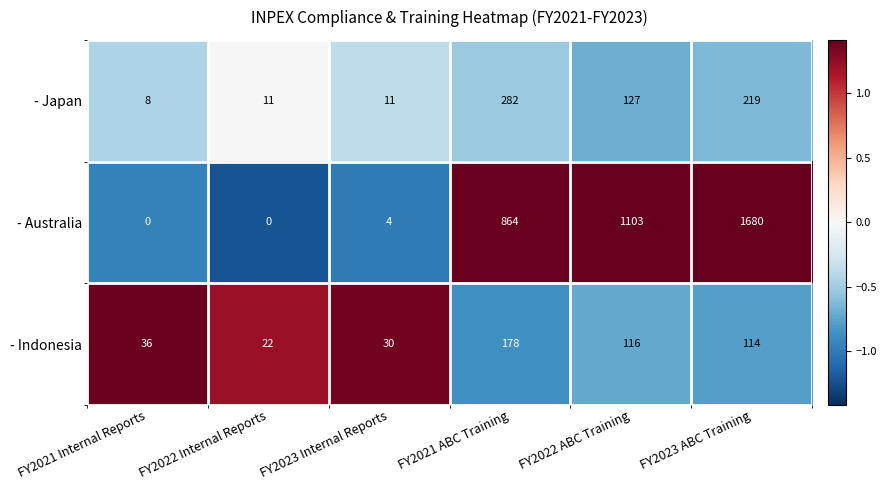

The value of - Indonesia at FY2021 Internal Reports is 36. True or false?

True